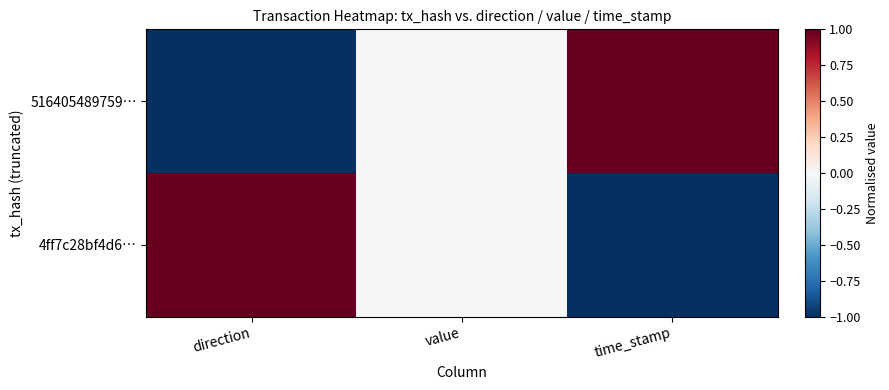

Rank the series by their maximum value, from highest to lowest.

516405489759…, 4ff7c28bf4d6…